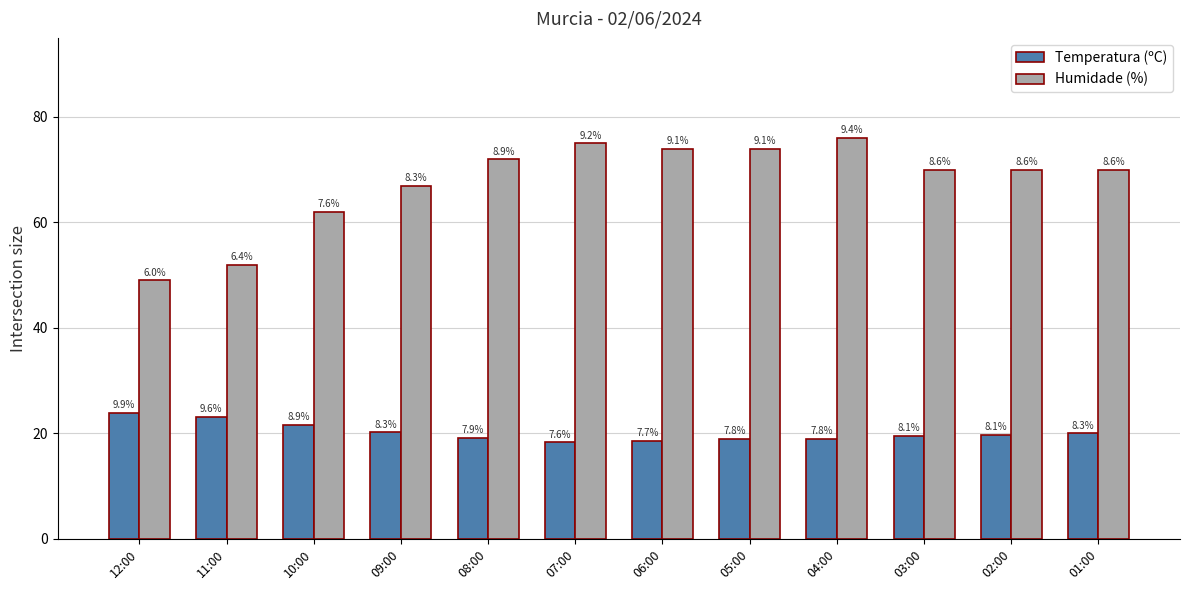

Reading left to right, what are all the values shown in this chart?

Temperatura (ºC): 12:00=23.9	11:00=23.2	10:00=21.6	09:00=20.2	08:00=19.2	07:00=18.3	06:00=18.6	05:00=19.0	04:00=19.0	03:00=19.5	02:00=19.7	01:00=20.0
Humidade (%): 12:00=49.0	11:00=52.0	10:00=62.0	09:00=67.0	08:00=72.0	07:00=75.0	06:00=74.0	05:00=74.0	04:00=76.0	03:00=70.0	02:00=70.0	01:00=70.0